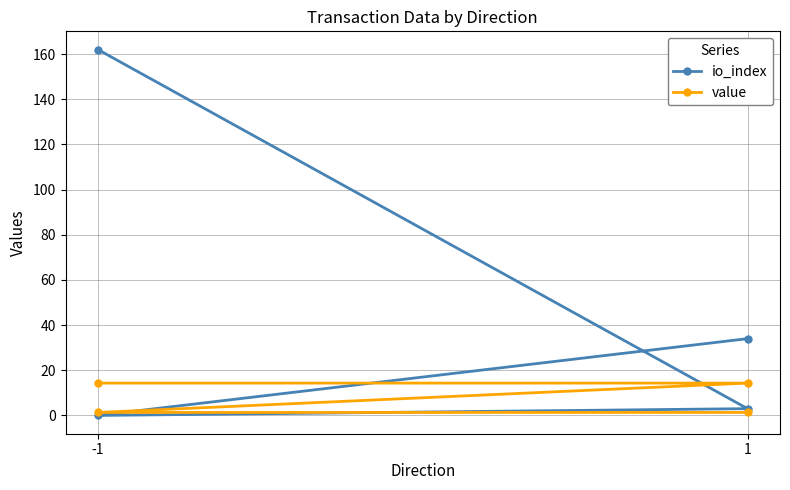

The io_index series shows 1.4 at 1. True or false?

False